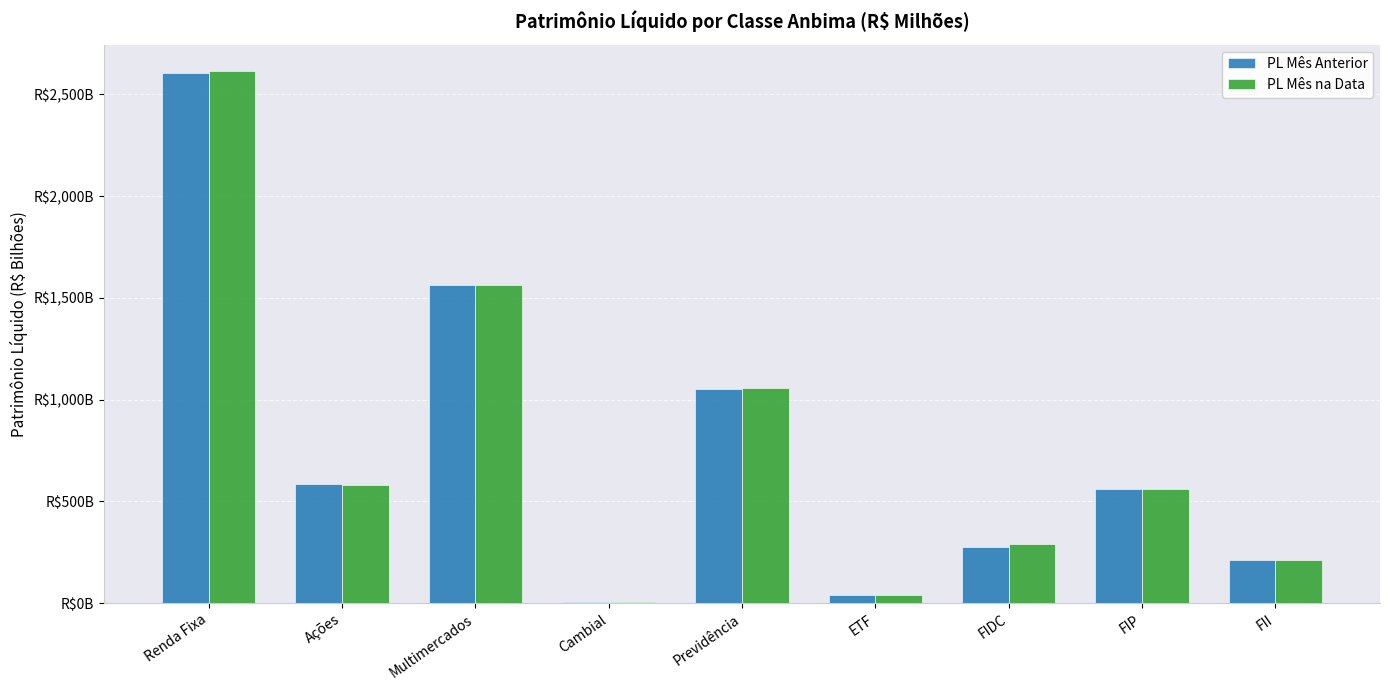

What is the average value of the PL Mês na Data series?

768.9